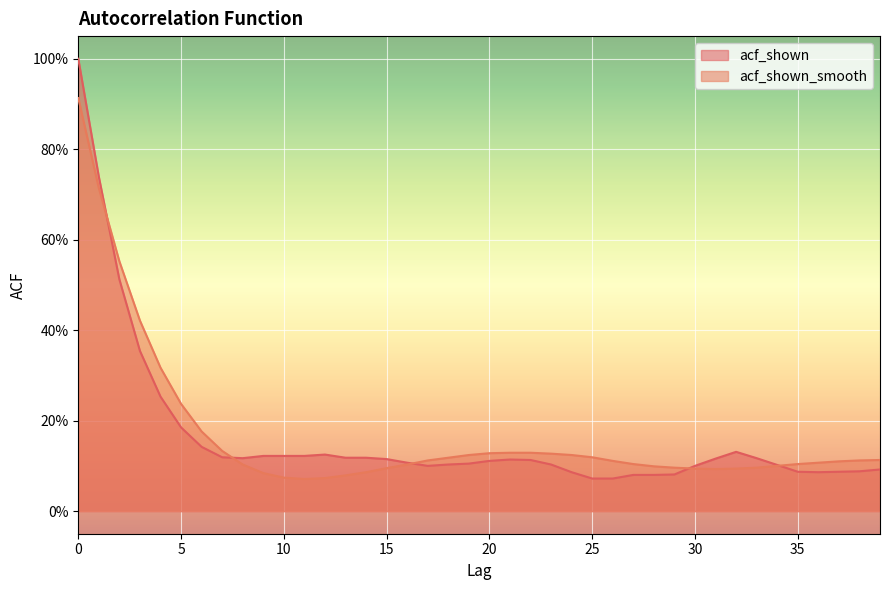

Is it true that acf_shown equals 0.1 at 5?

False